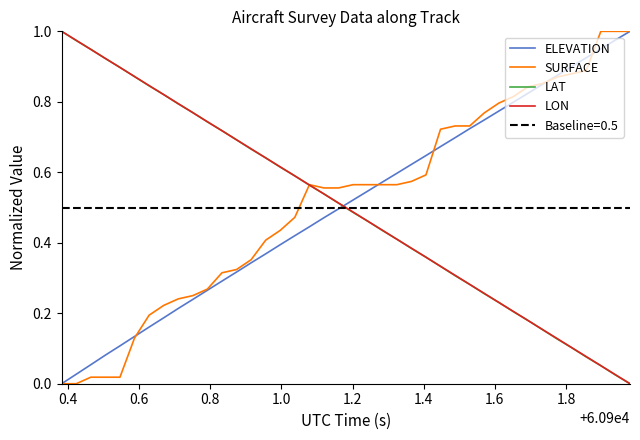

How many times do ELEVATION and LON cross each other?

1